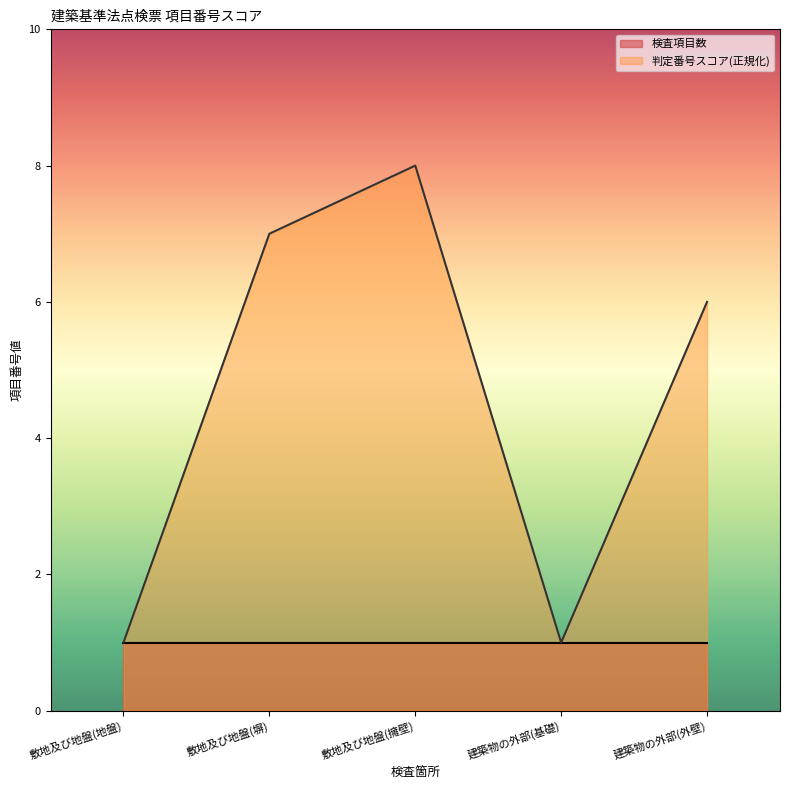

How many values exceed 6?

2